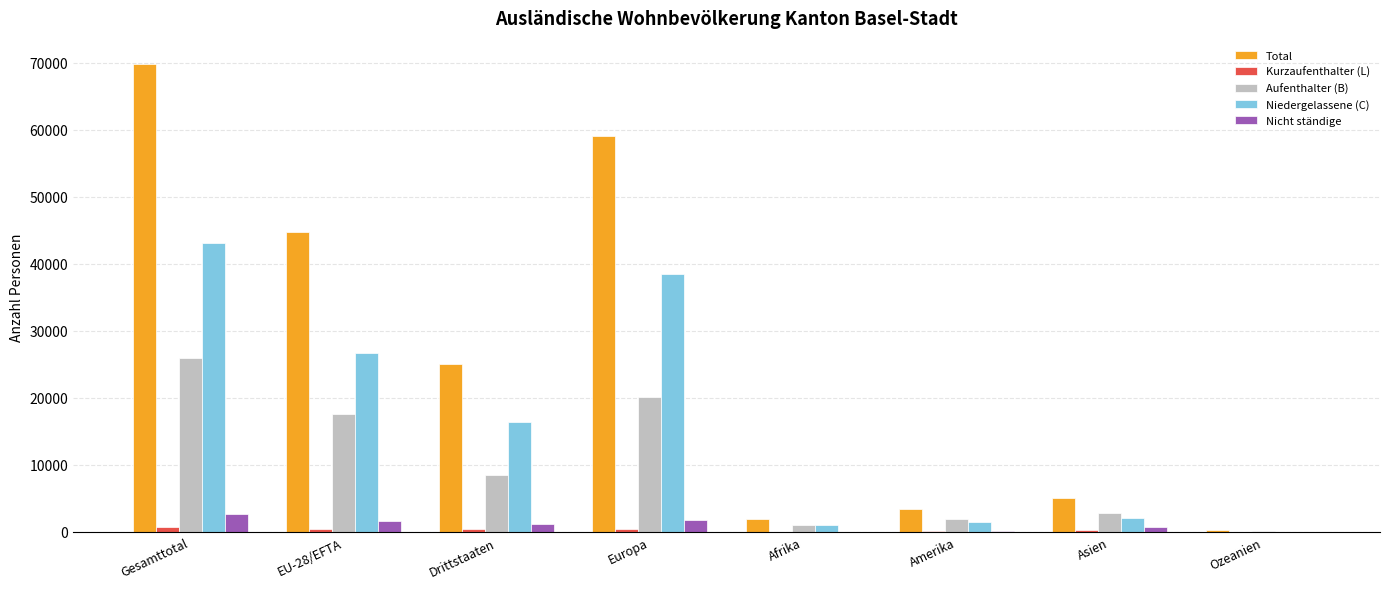

True or false: Nicht ständige has a value of 1752 at Europa.

True